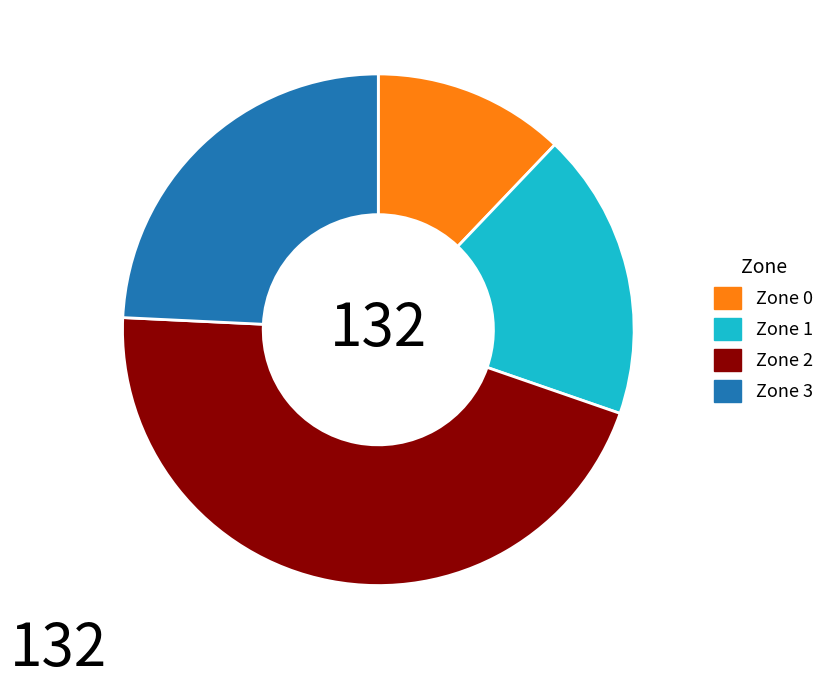

Which category has the biggest portion of the pie?

Zone 2